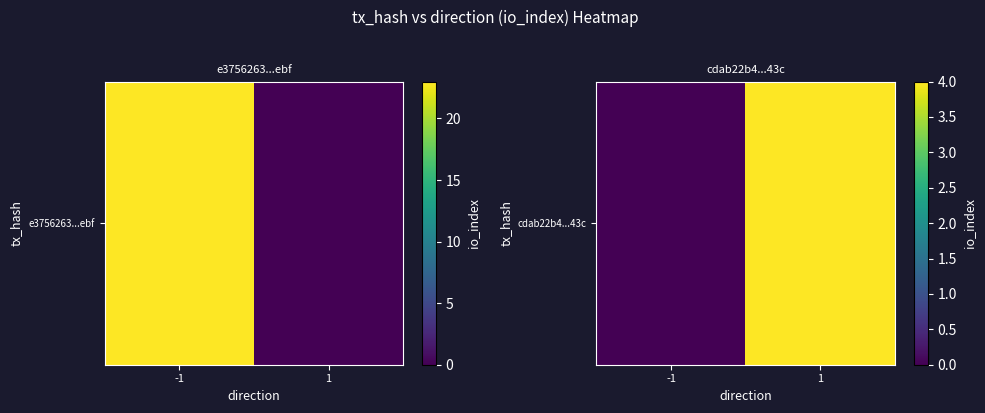

How many values are above zero?

1